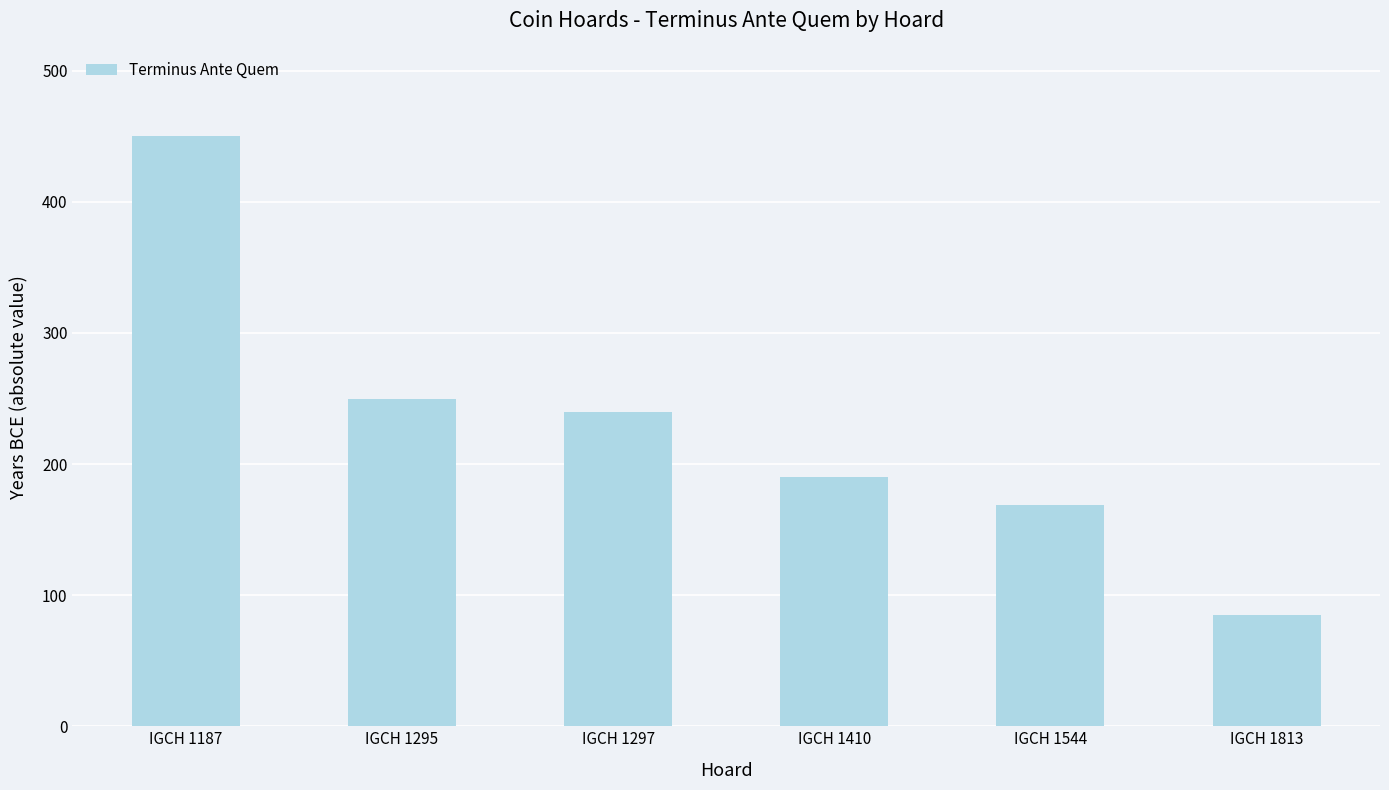

Reading left to right, extract all data points from this chart.

IGCH 1187=450	IGCH 1295=250	IGCH 1297=240	IGCH 1410=190	IGCH 1544=169	IGCH 1813=85